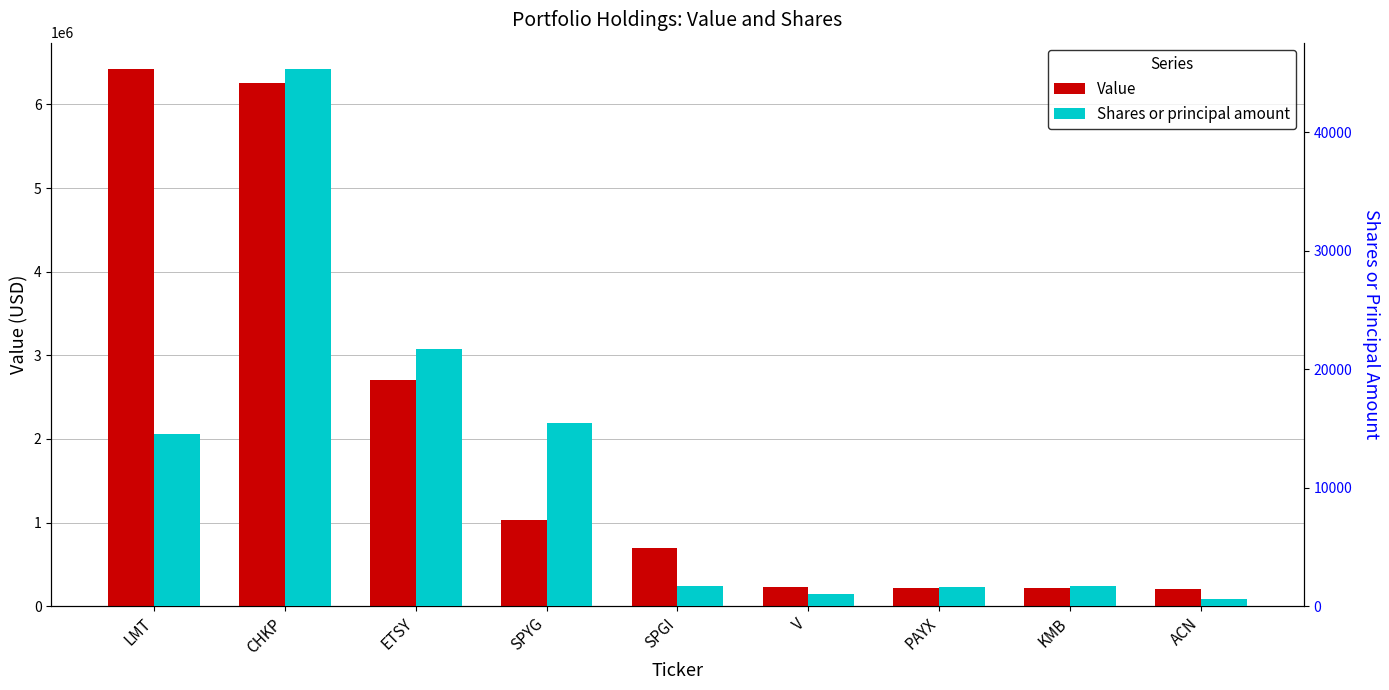

At CHKP, list the series in order from smallest to largest.

Shares or principal amount, Value